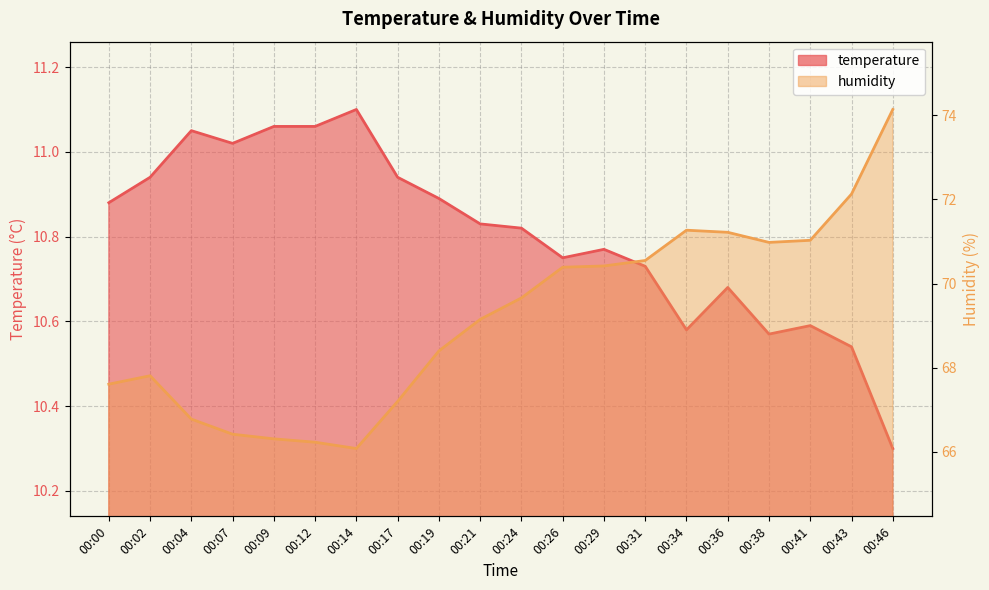

What is the total value across all series at 00:02?

78.8